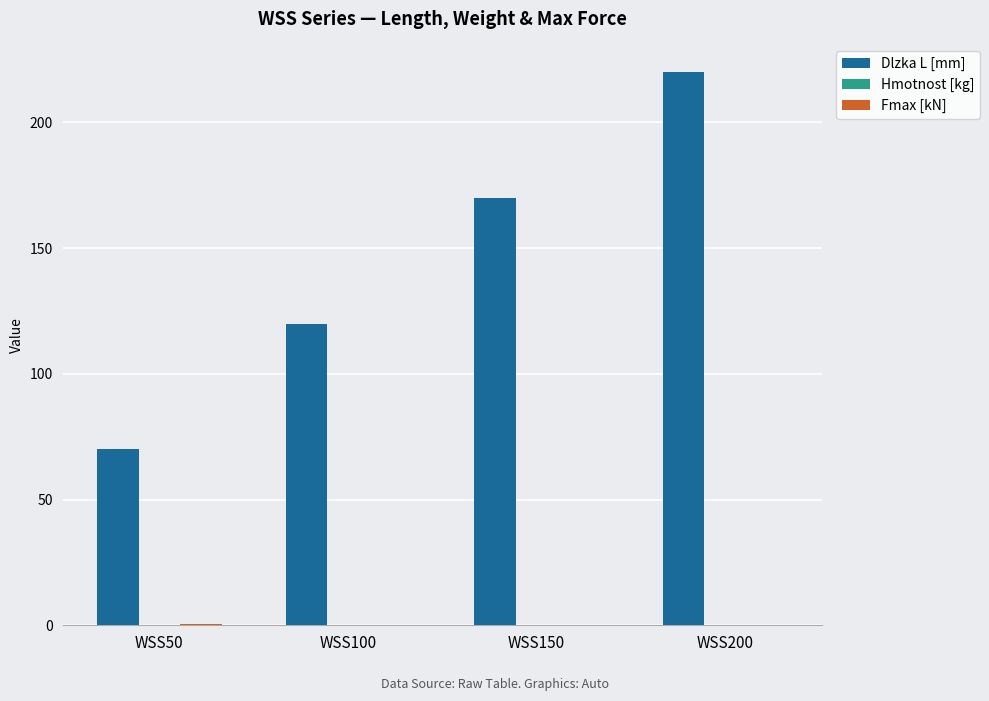

Which category has the highest value across all series?

WSS200